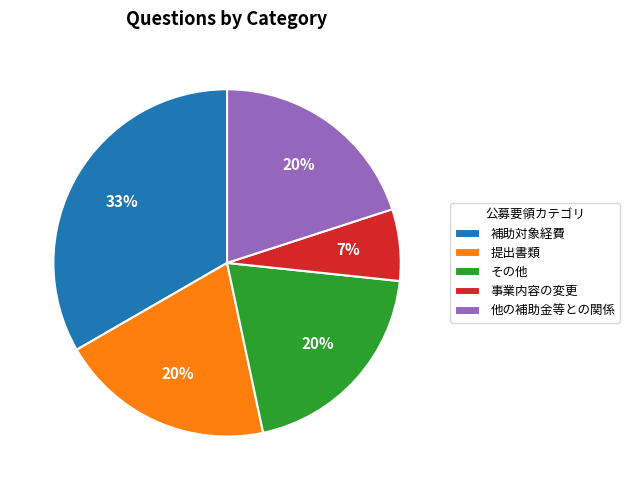

Is the sum of 他の補助金等との関係 and 提出書類 greater than half?

No